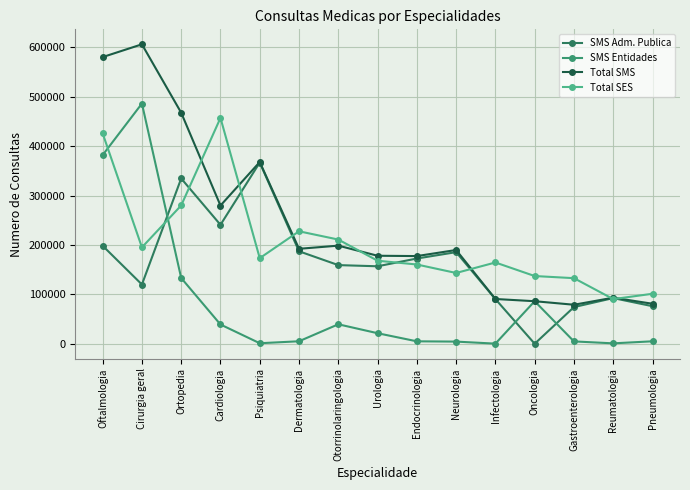

The value of SMS Adm. Publica at Psiquiatria is 366844. True or false?

True